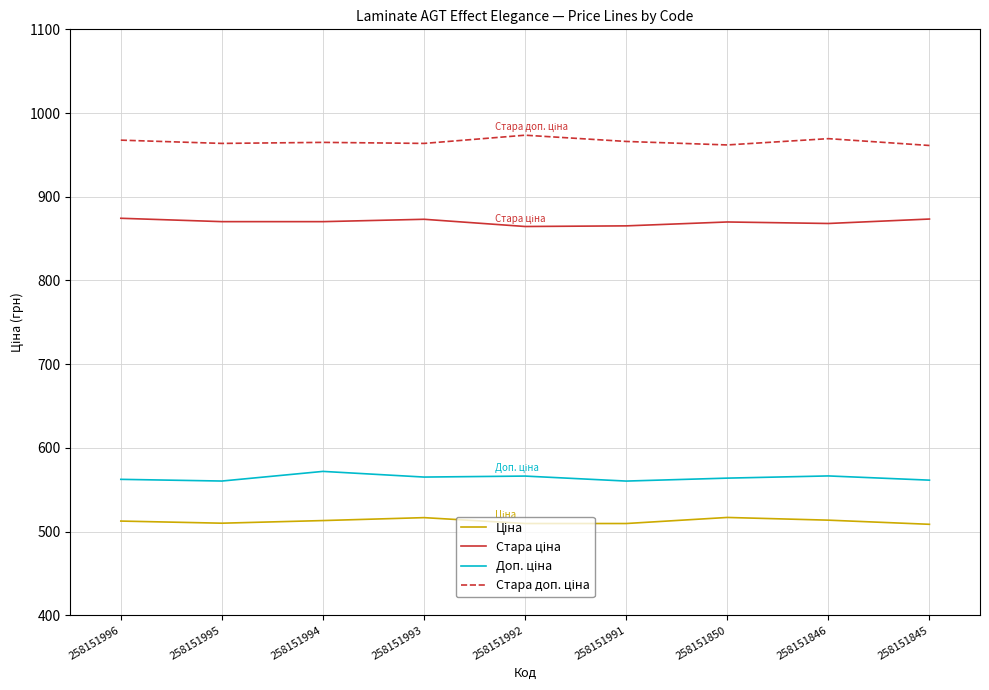

What is the smallest value displayed?

508.7